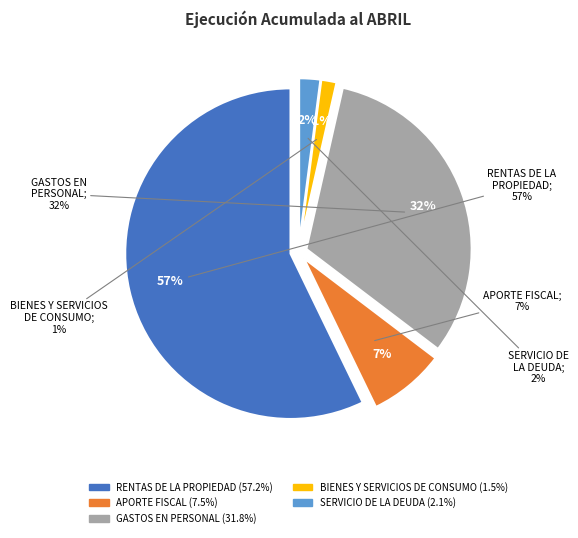

Combined, what portion of the pie is RENTAS DE LA PROPIEDAD and SERVICIO DE LA DEUDA?

59.2%